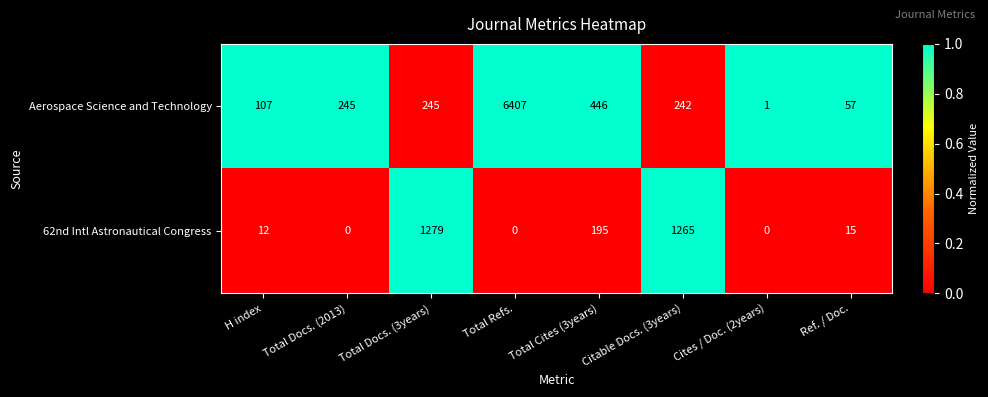

At which label is Aerospace Science and Technology closest to 3204?

Total Cites (3years)